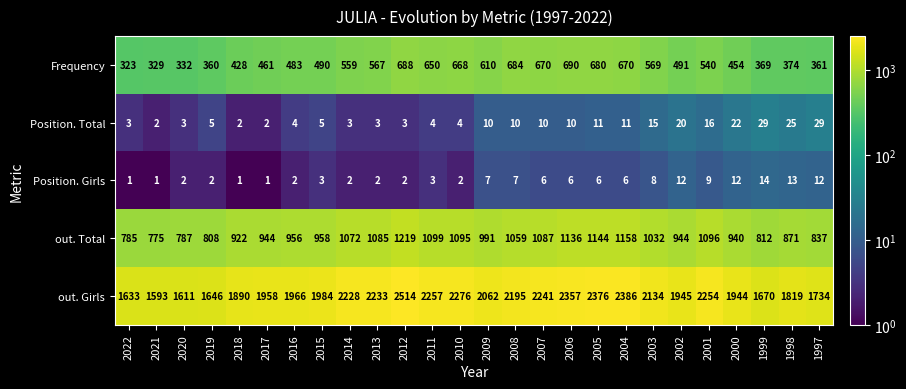

True or false: Position. Total has a value of 10 at 2007.

True